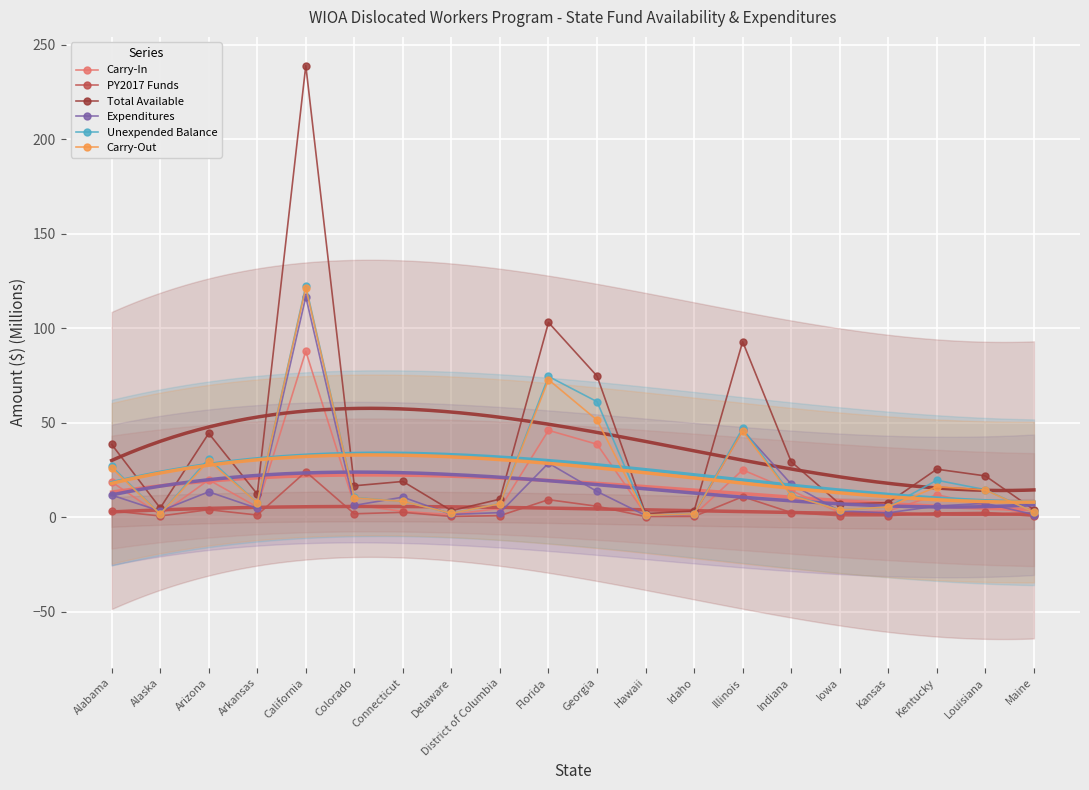

Where is the first local minimum for PY2017 Funds?

Alaska